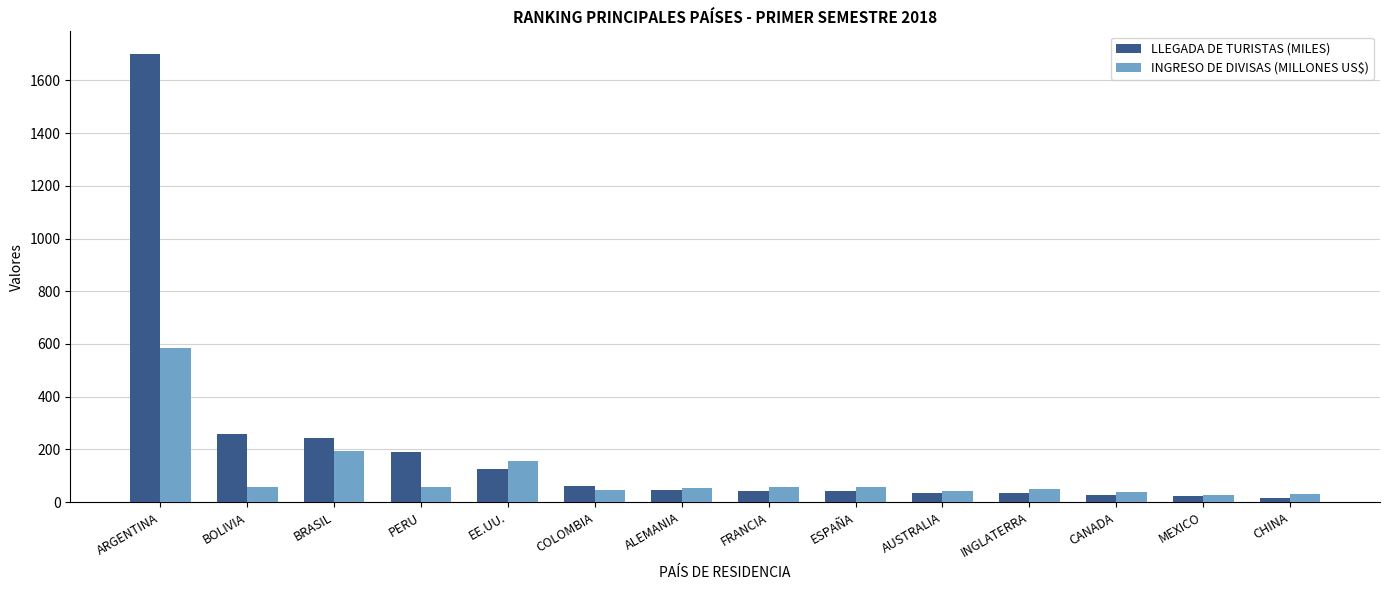

What is the label of the 11th bar from the right?

PERU